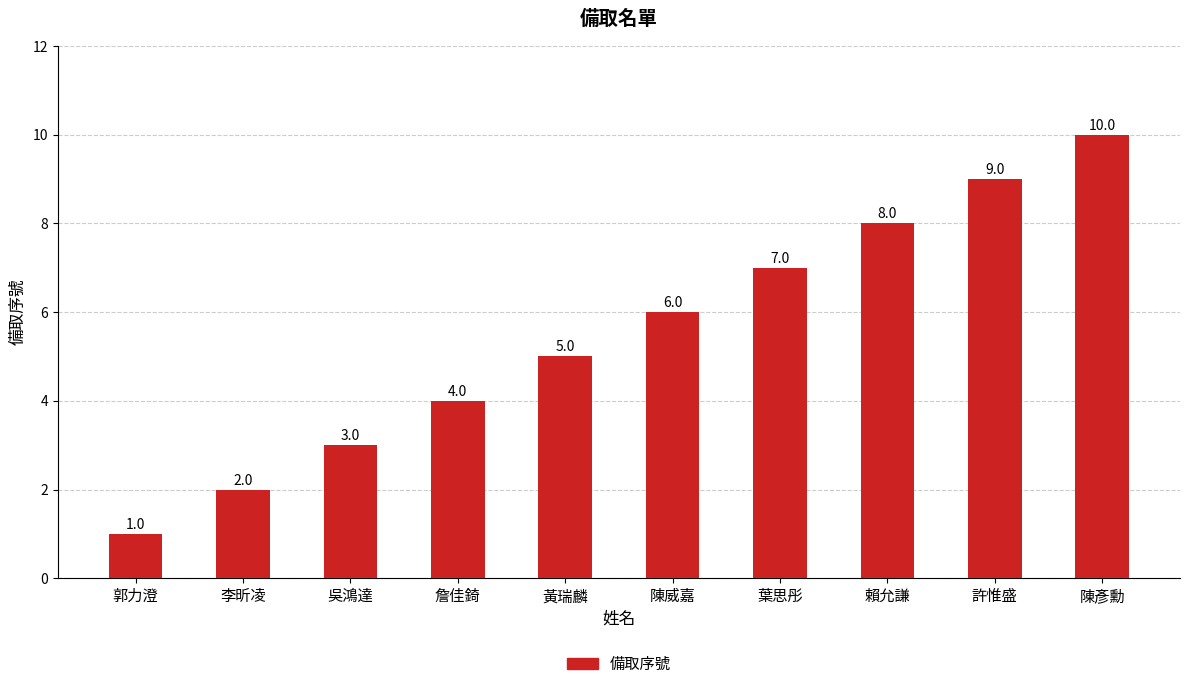

What is the sum of all values?

55